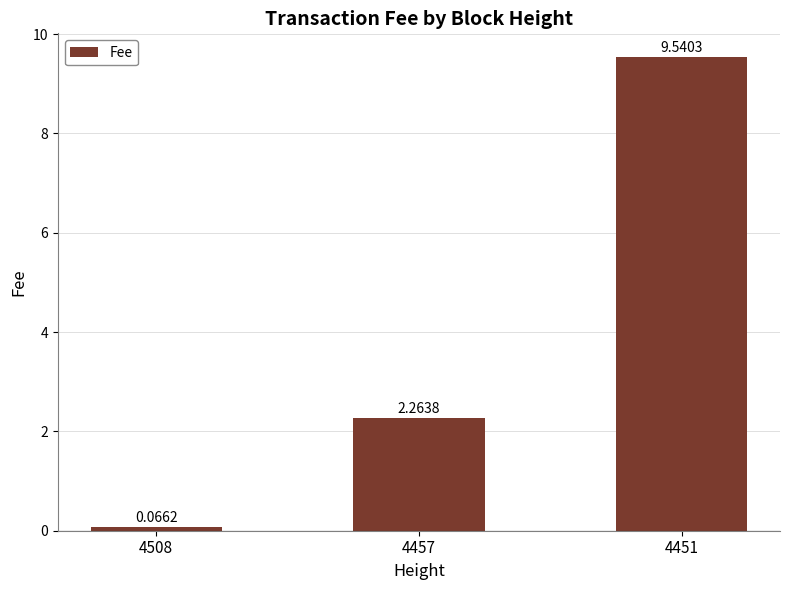

How many data points are less than 2?

1